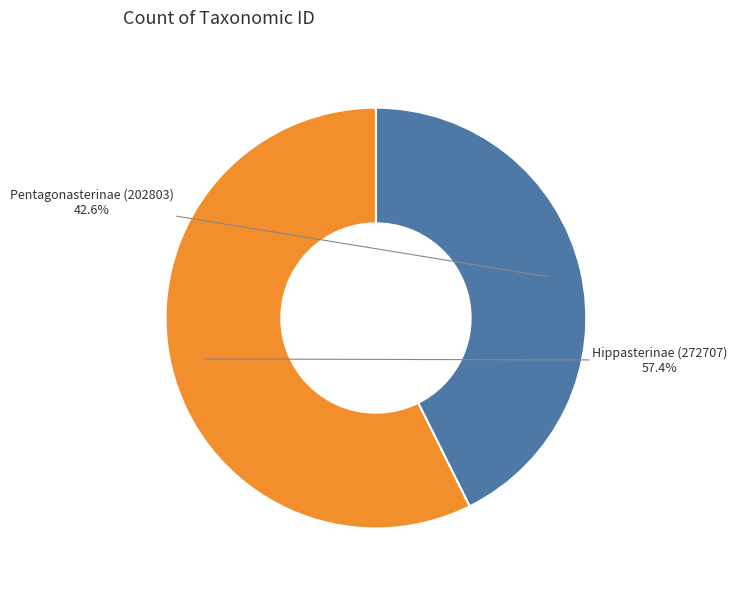

The Hippasterinae (272707) slice represents 57% of the pie. True or false?

True